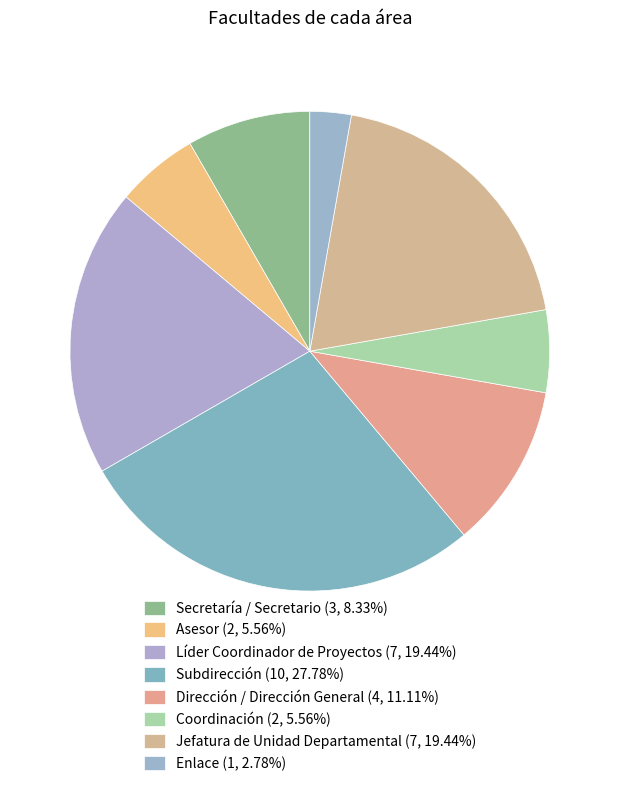

How many segments does this pie chart have?

8